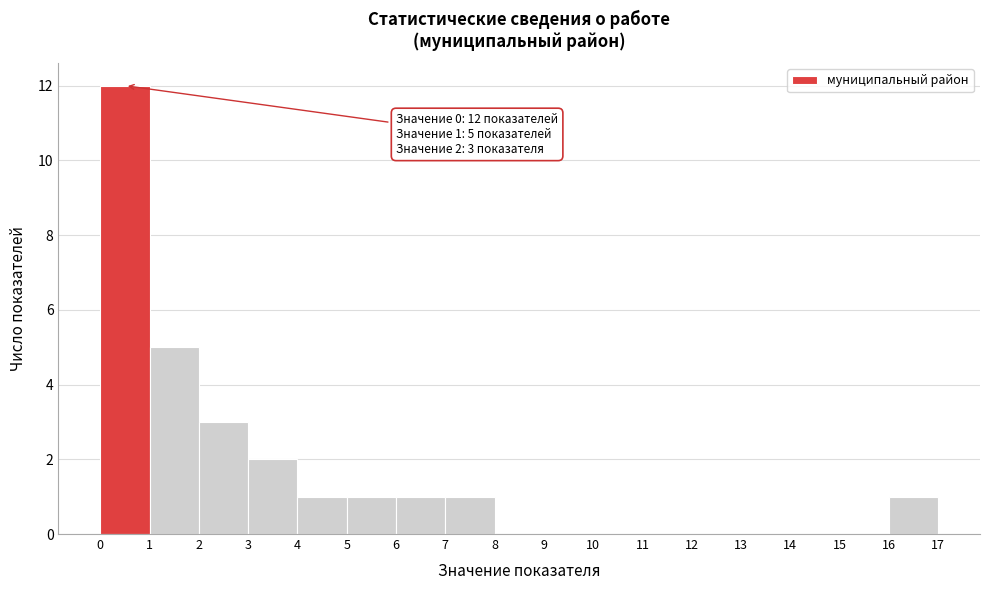

Which range on the x-axis has the tallest bar?

0 to 1